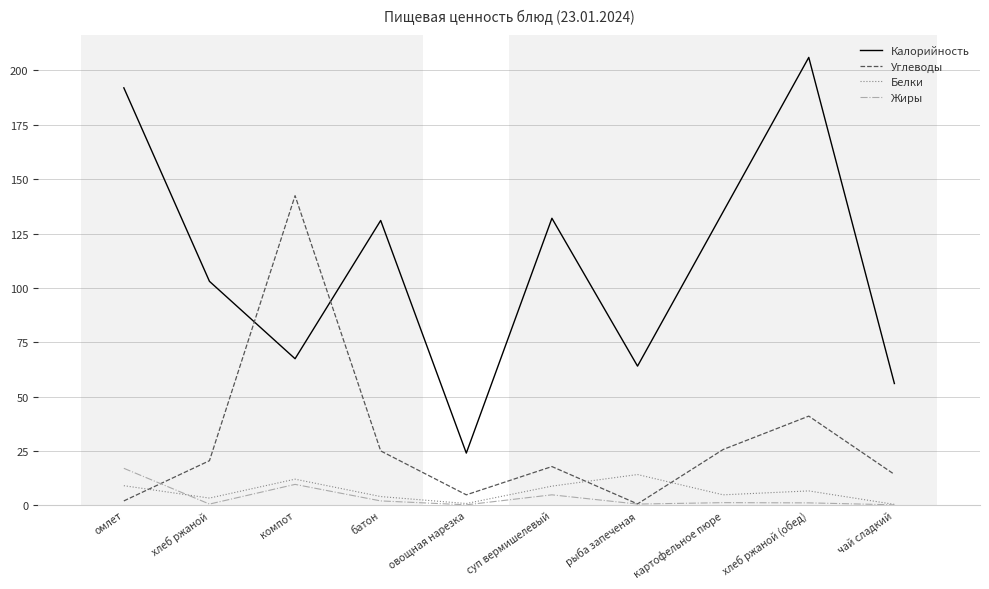

Does the chart have visible grid lines?

Yes